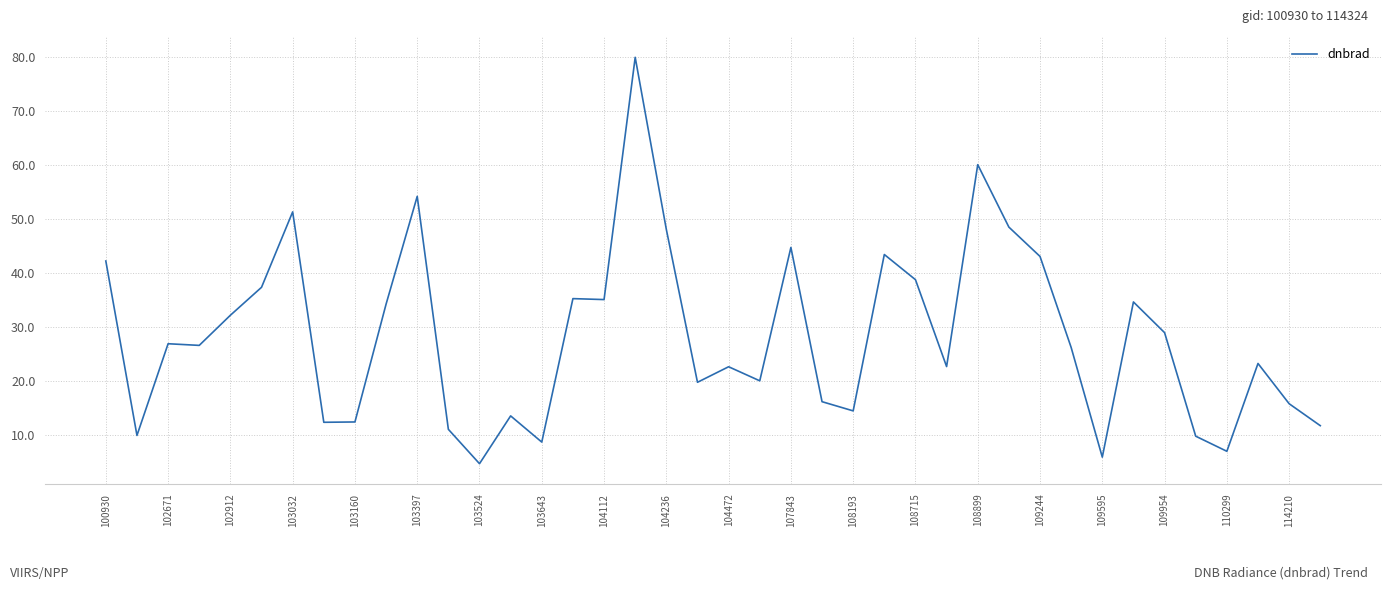

Is this an area chart (filled region under the line)?

No